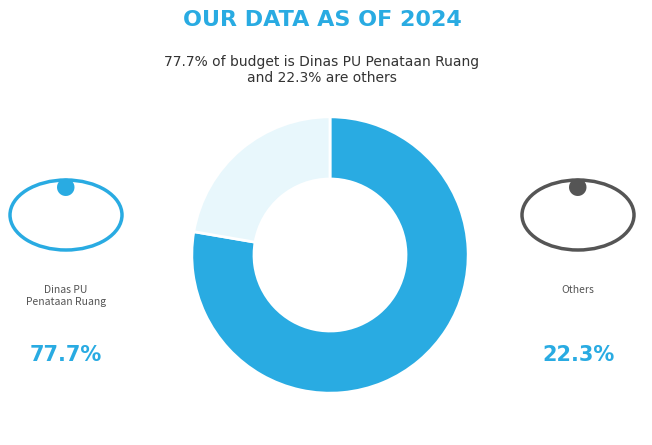

Does any single category account for the majority?

Yes